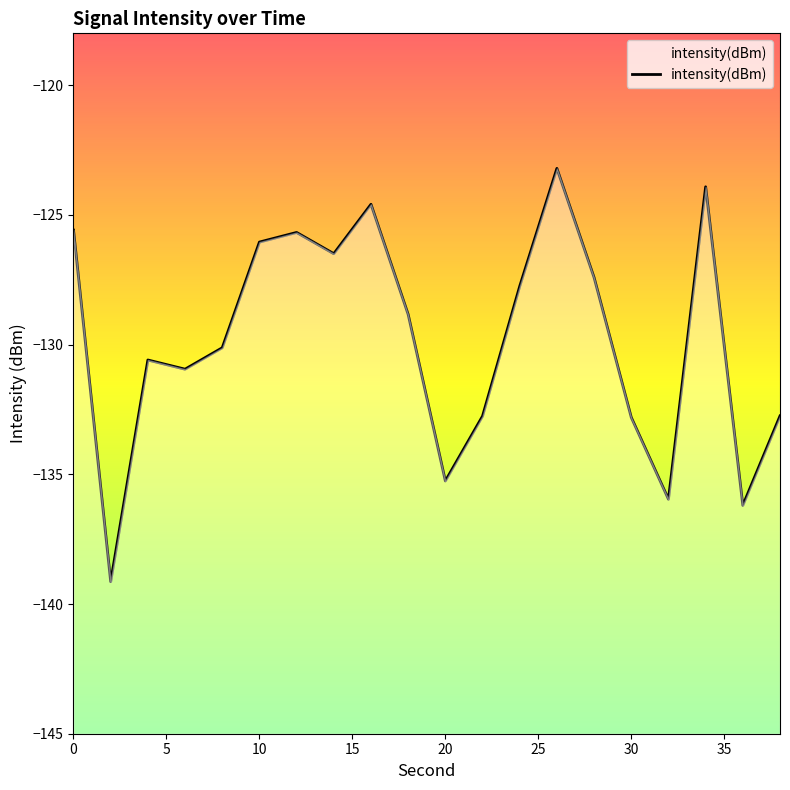

Where is the data nearest to the value -131?

6